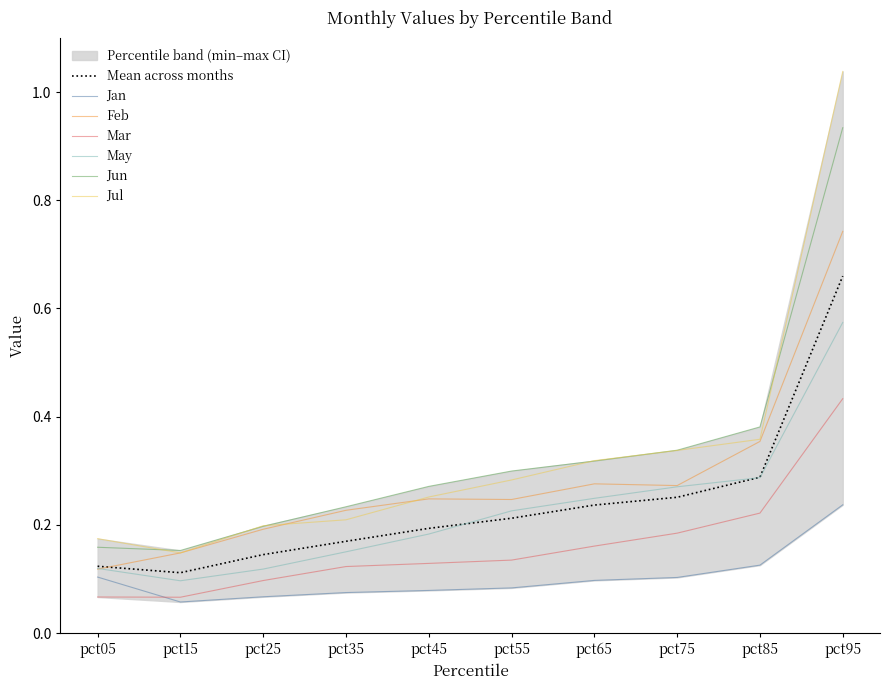

What is the sum of the Jan values at pct45 and pct85?

0.2